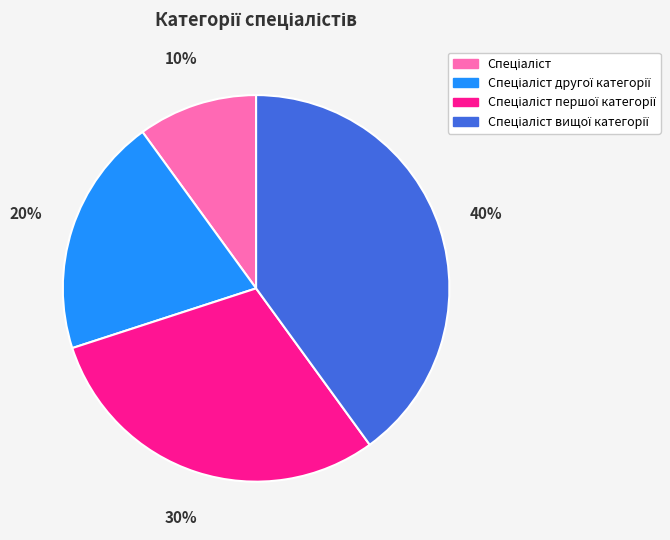

Count the number of slices in the pie.

4